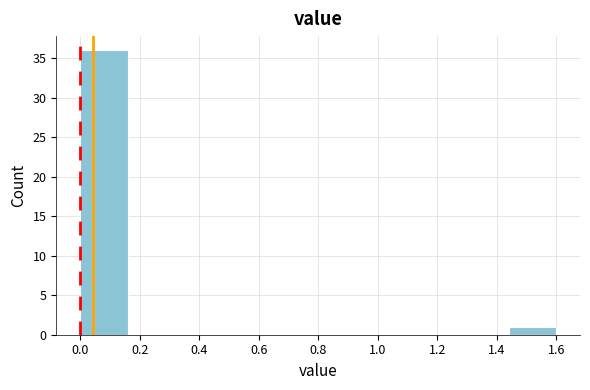

Reading left to right, transcribe this chart: for each bar, give the range it covers on the x-axis and its height. The values are not printed on the chart, so give them approximately, as read against the axis.

0.00 to 0.16: 36
0.16 to 0.32: 0
0.32 to 0.48: 0
0.48 to 0.64: 0
0.64 to 0.80: 0
0.80 to 0.96: 0
0.96 to 1.12: 0
1.12 to 1.28: 0
1.28 to 1.44: 0
1.44 to 1.60: 1